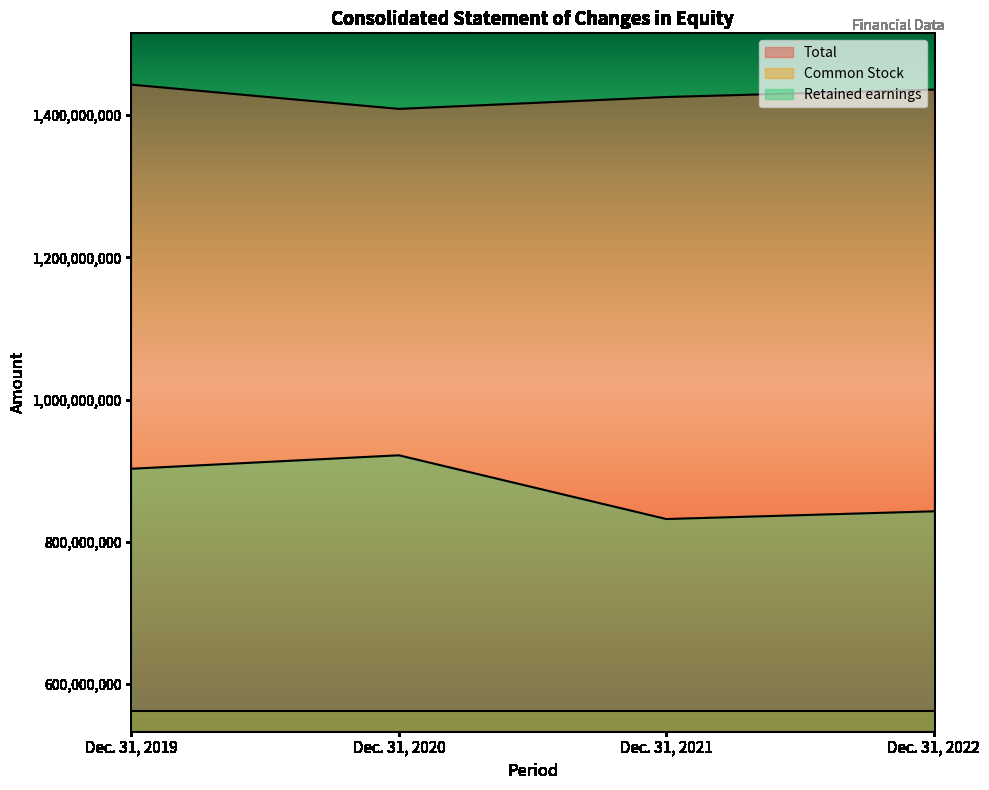

The value of Retained earnings at Dec. 31, 2022 is 1357008937. True or false?

False